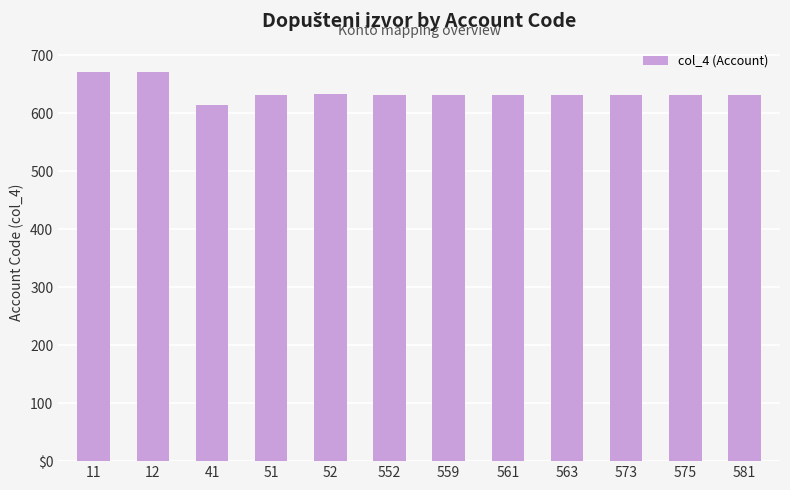

Between 575 and 561, which is larger?

575